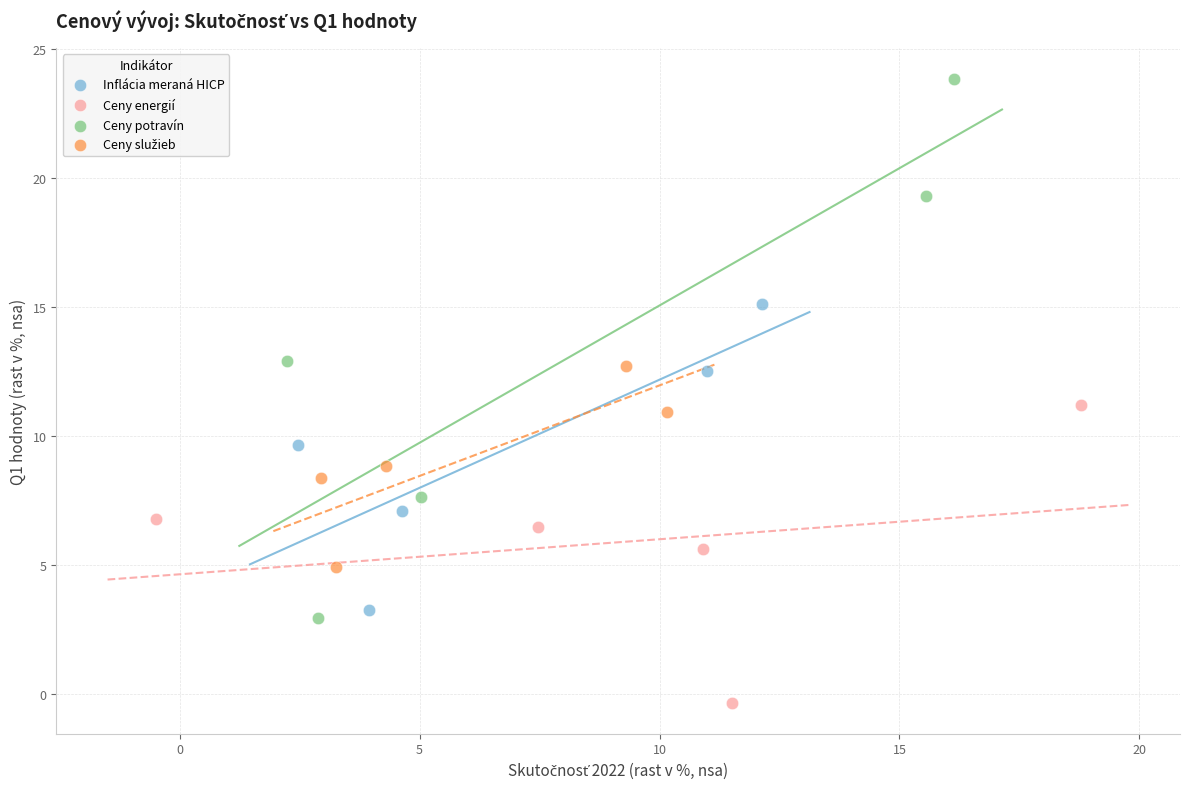

Which series has the largest Y range (max minus min)?

Ceny potravín